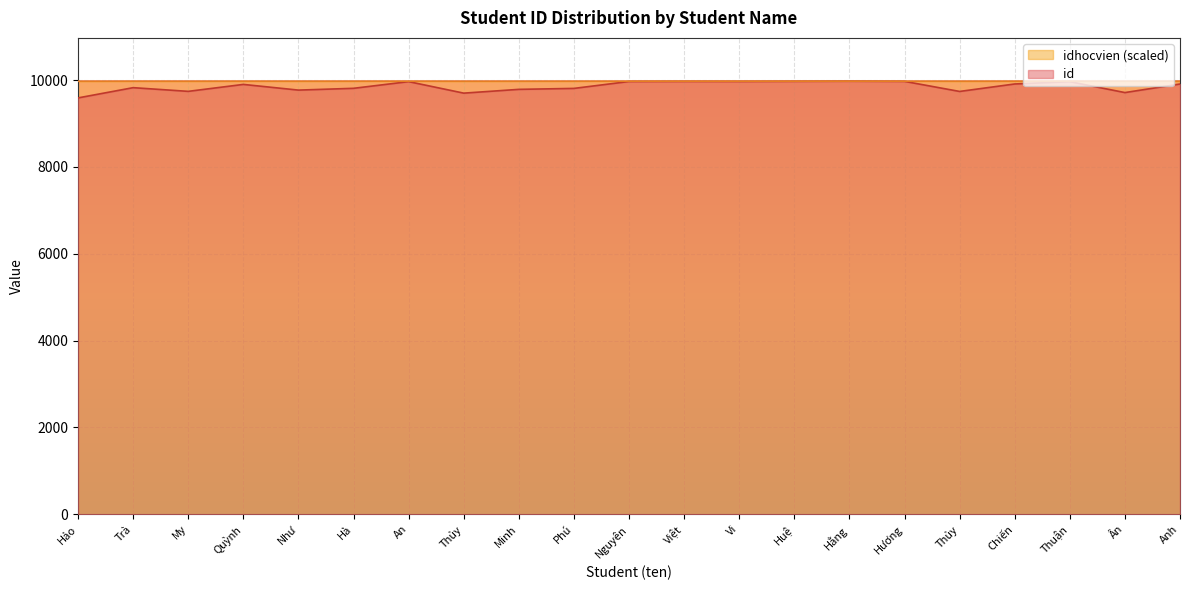

Rank the categories by idhocvien value from lowest to highest.

Hảo, Thủy, Ân, Thủy, My, Như, Minh, Phú, Hà, Trà, Quỳnh, Anh, Chiến, Thuận, An, Nguyên, Vi, Việt, Hương, Huệ, Hằng